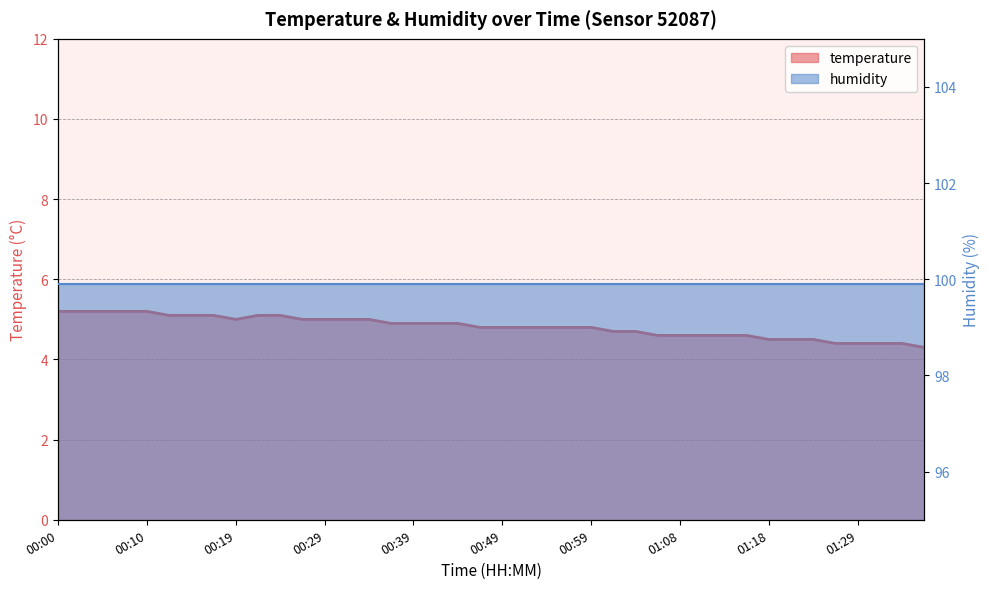

Where is the data nearest to the value 4?

01:36